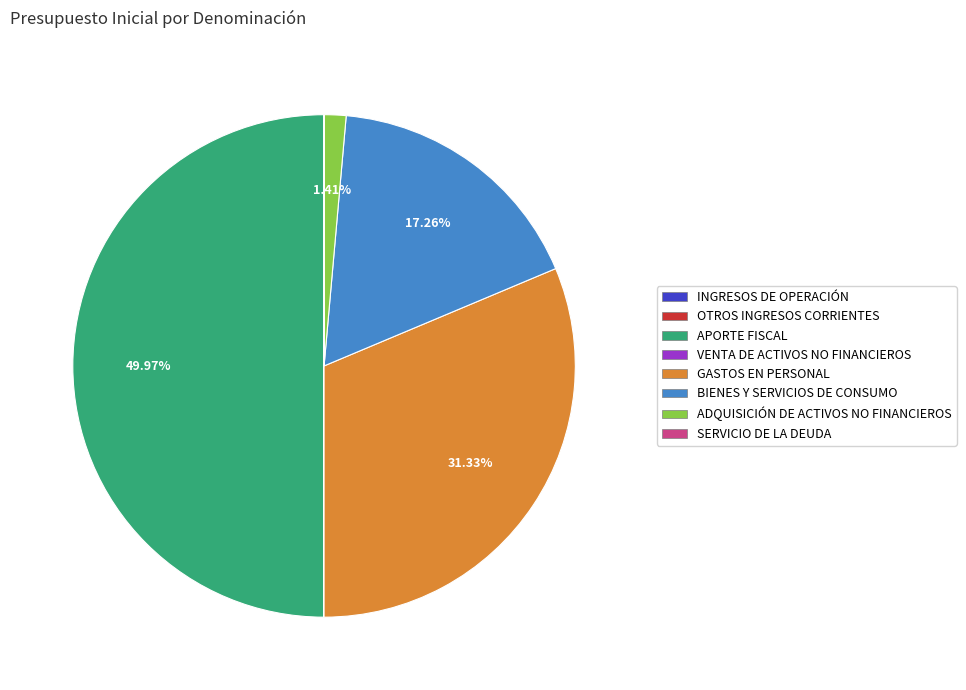

Is the sum of ADQUISICIÓN DE ACTIVOS NO FINANCIEROS and BIENES Y SERVICIOS DE CONSUMO greater than half?

No